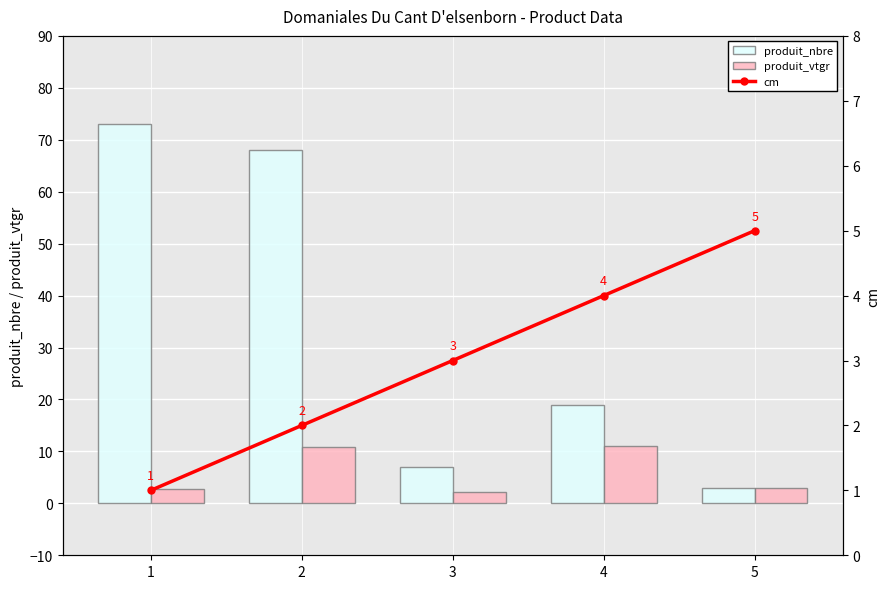

Where does the produit_nbre series first go above 19?

1